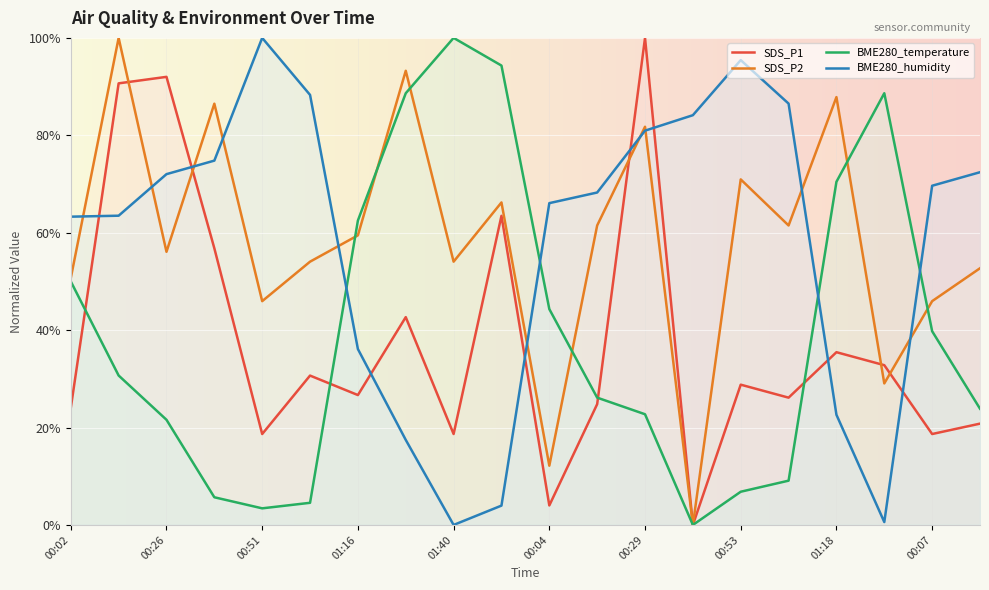

Which series ends up on top after the final intersection of SDS_P1 and BME280_temperature?

BME280_temperature